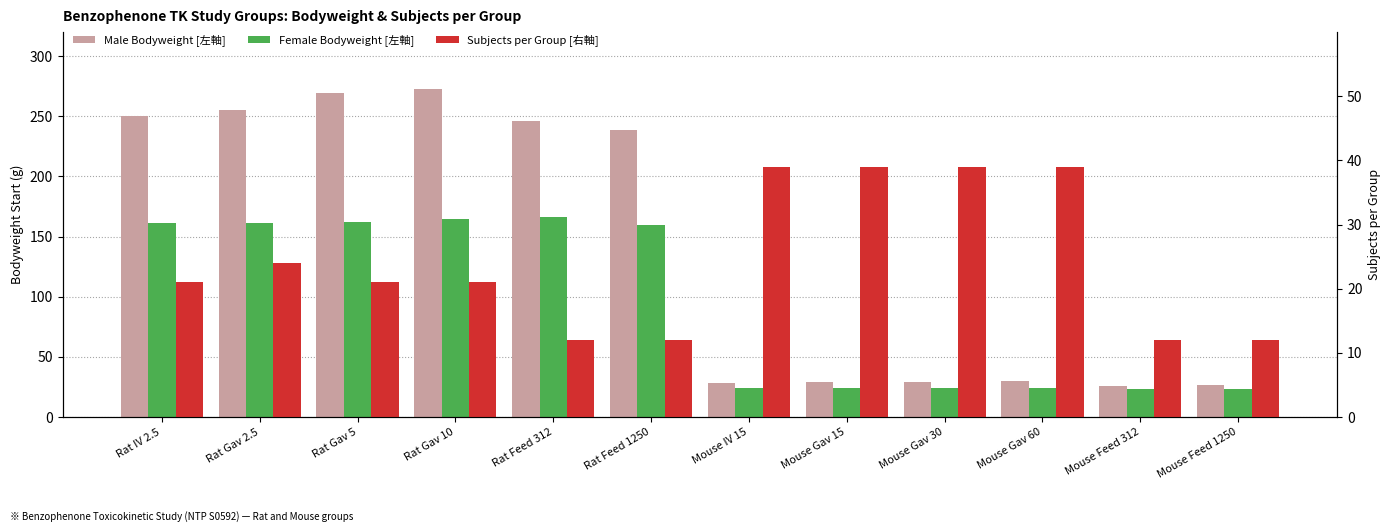

How many distinct data groups are displayed?

3